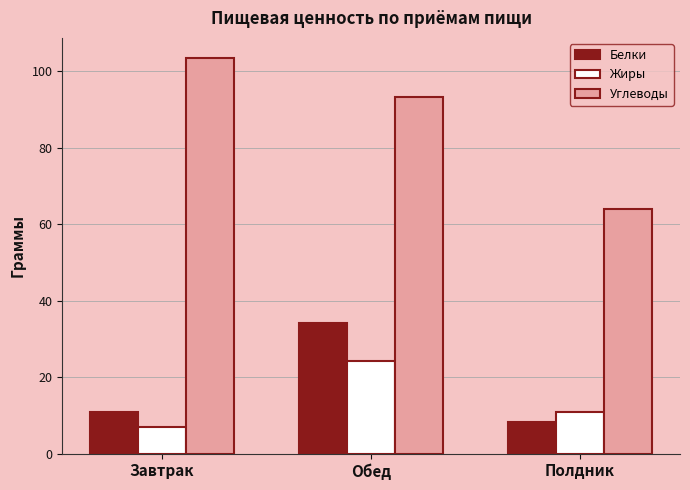

The value of Белки at Завтрак is 10.9. True or false?

True